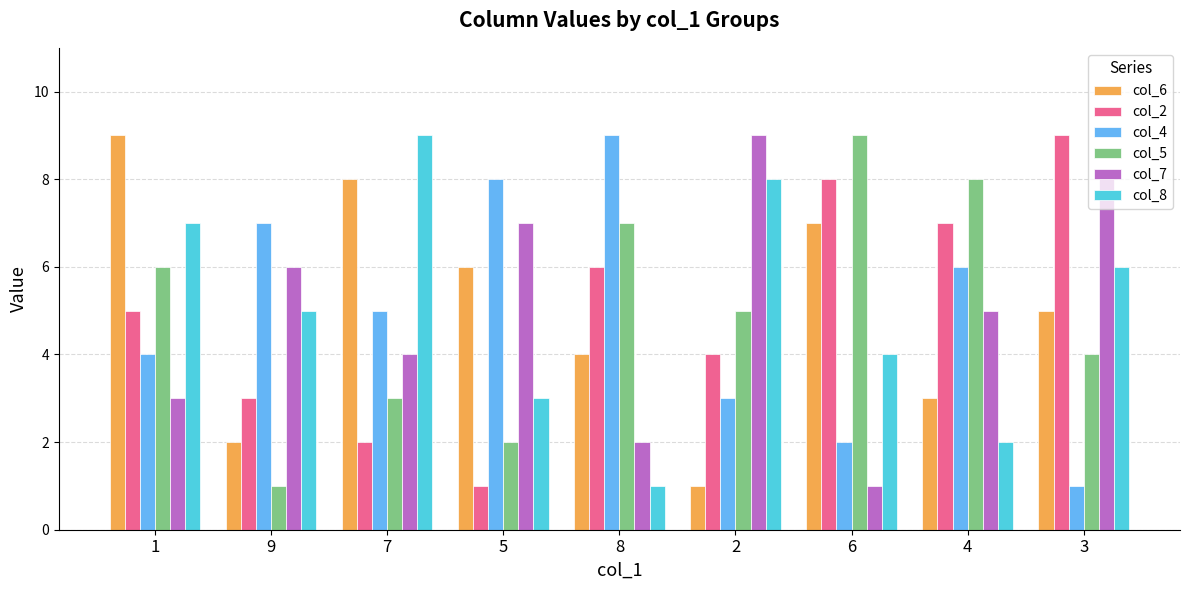

The value of col_5 at 5 is 1. True or false?

False